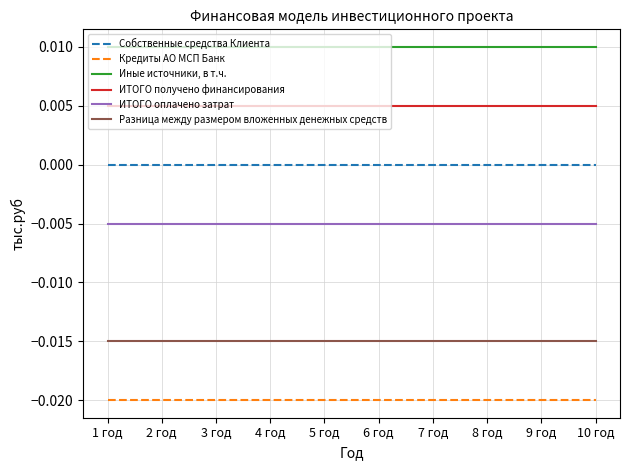

List the series in order of their overall mean, highest first.

Иные источники, в т.ч., ИТОГО получено финансирования, Собственные средства Клиента, ИТОГО оплачено затрат, Разница между размером вложенных денежных средств, Кредиты АО МСП Банк